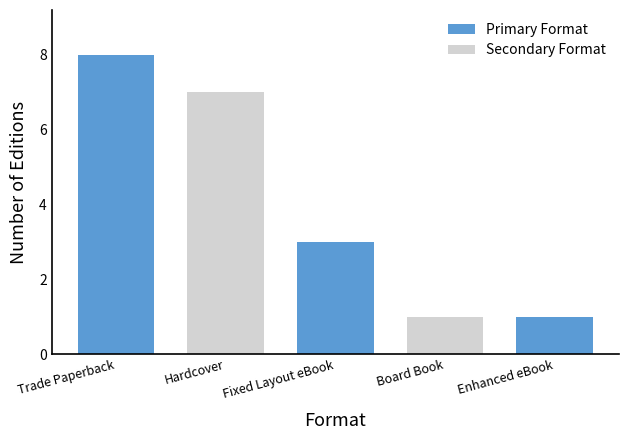

What is the label of the 1st bar from the left?

Trade Paperback